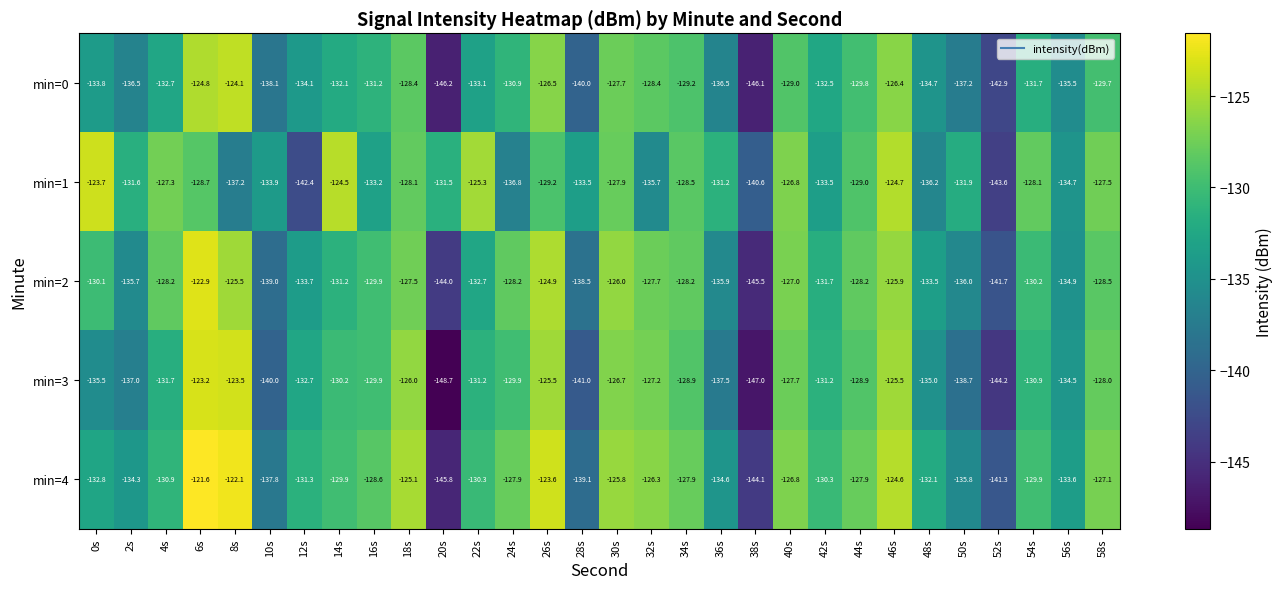

Which series has the widest spread of values?

min=3